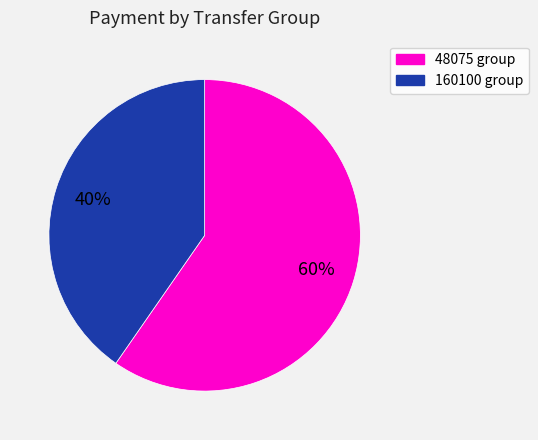

Does any single category account for the majority?

Yes